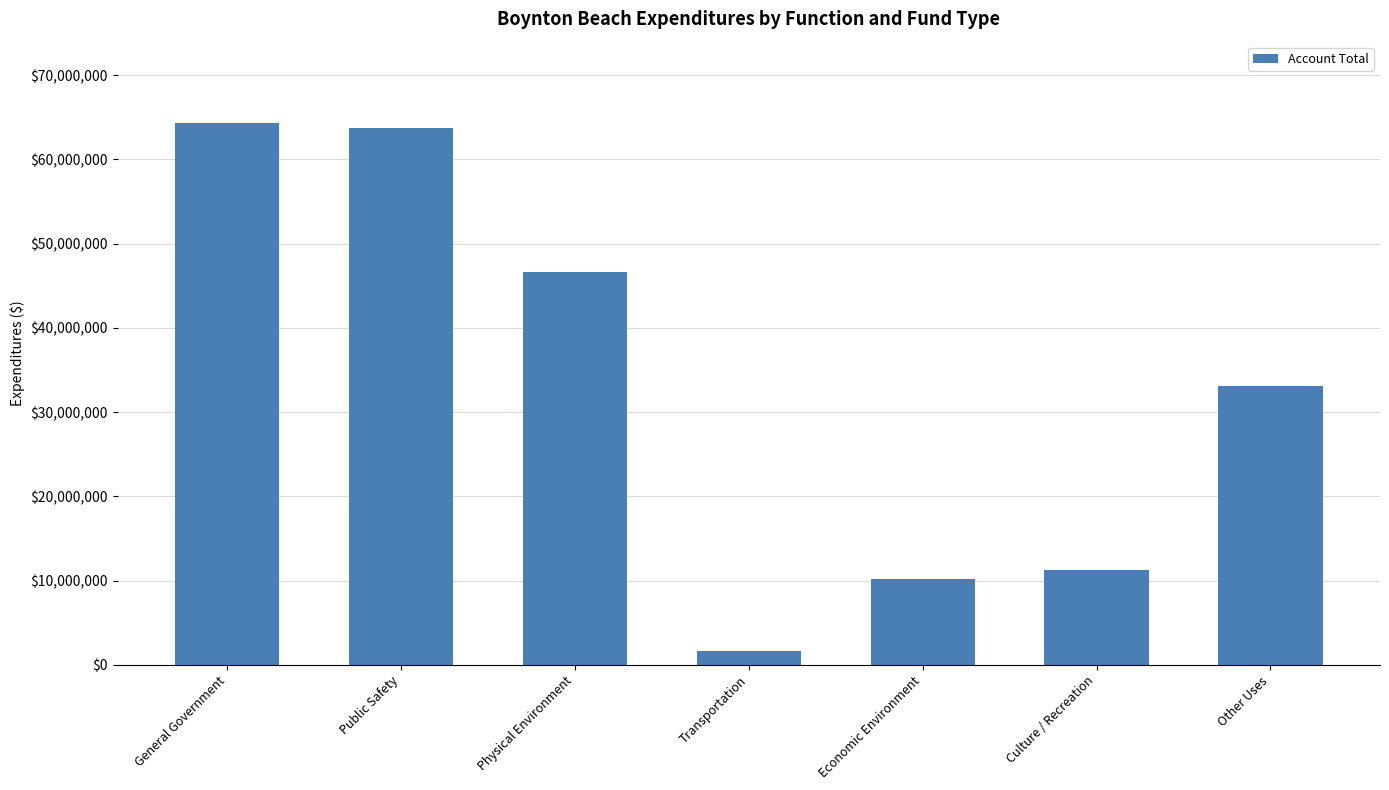

Are the bars grouped side by side (vs. stacked)?

No